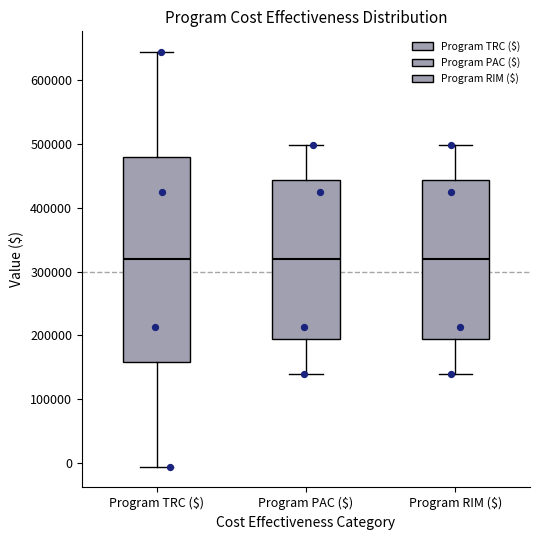

Reading left to right, read every box against the y-axis: the position of its median line, the range the box covers, and the ends of its whiskers. The values are not printed on the chart, so give them approximately, as read against the axis.

Program TRC ($): median 320000, box 160000 to 480000, whiskers -10000 to 640000
Program PAC ($): median 320000, box 190000 to 440000, whiskers 140000 to 500000
Program RIM ($): median 320000, box 190000 to 440000, whiskers 140000 to 500000